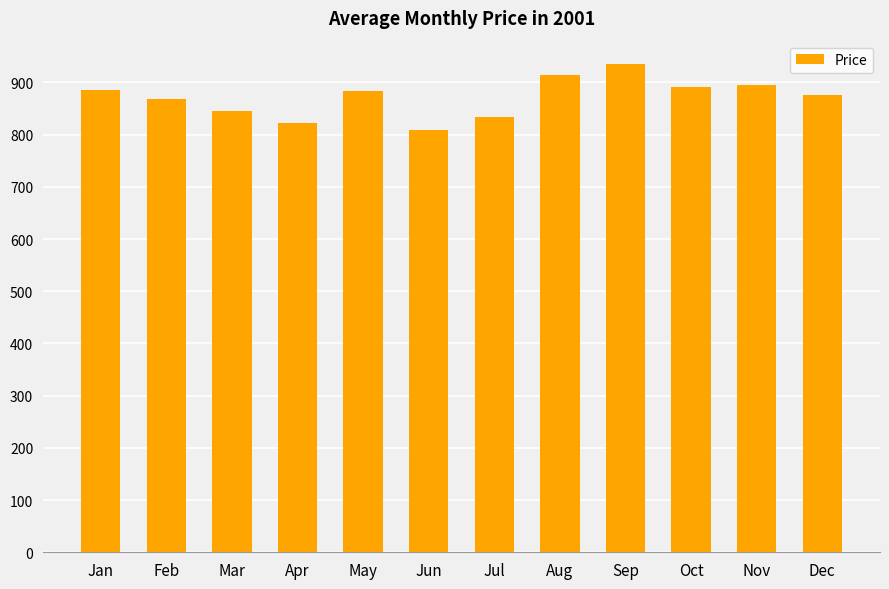

What is the value of the 1st bar from the left?

886